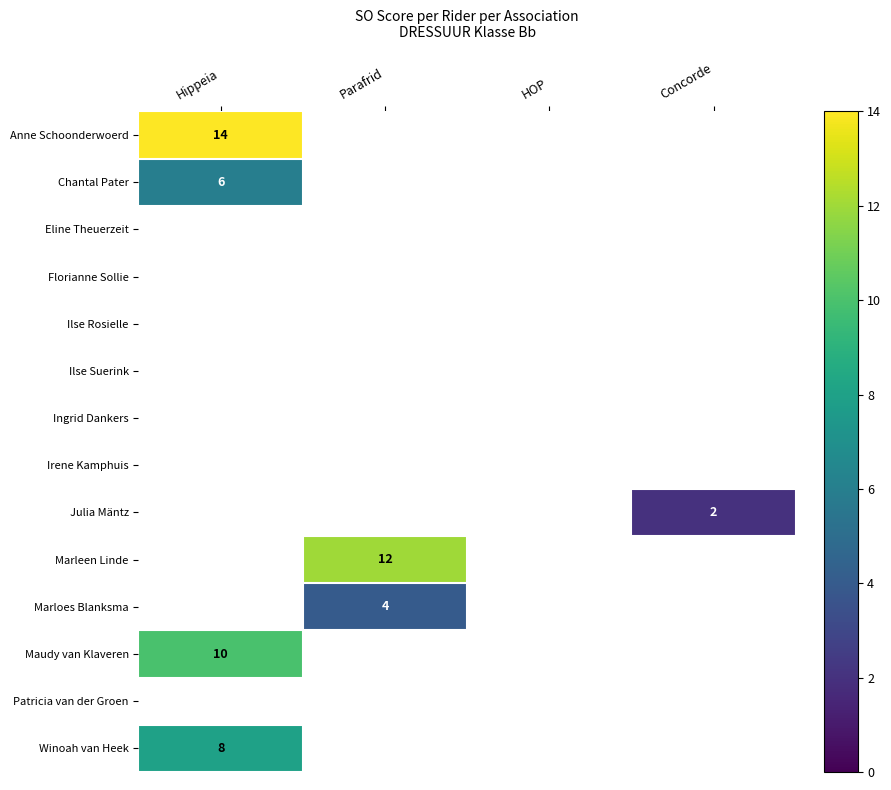

The Winoah van Heek series shows 6 at HOP. True or false?

False